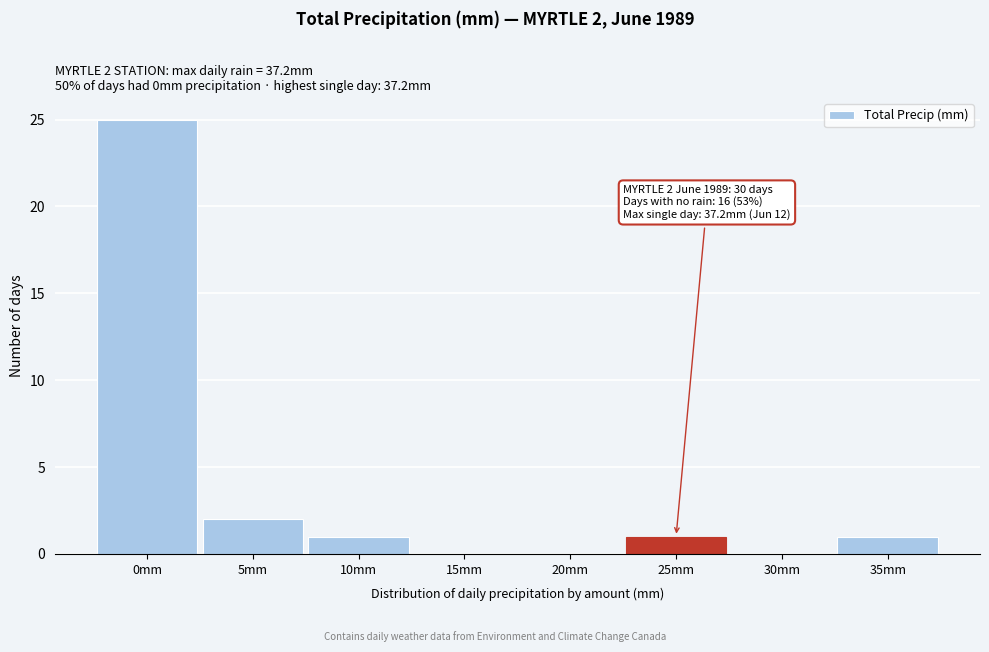

Reading left to right, list all the values displayed in this chart.

0mm=25	5mm=2	10mm=1	15mm=0	20mm=0	25mm=1	30mm=0	35mm=1